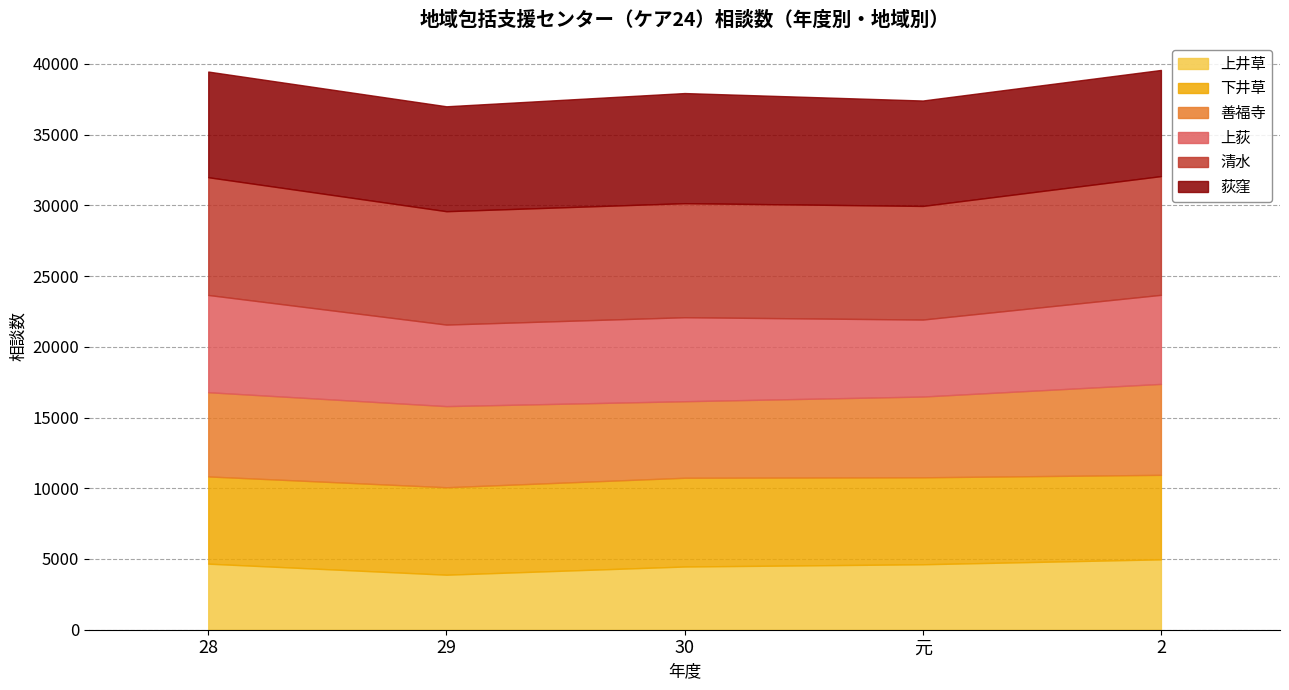

Where is 下井草 nearest to the value 6124?

元